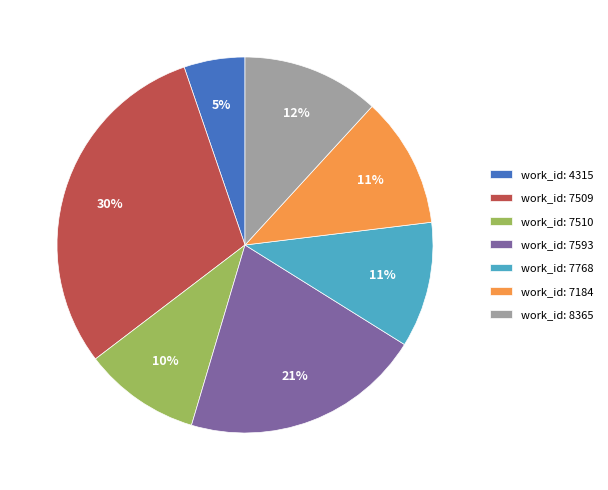

True or false: work_id: 7510 accounts for 10% of the total.

True